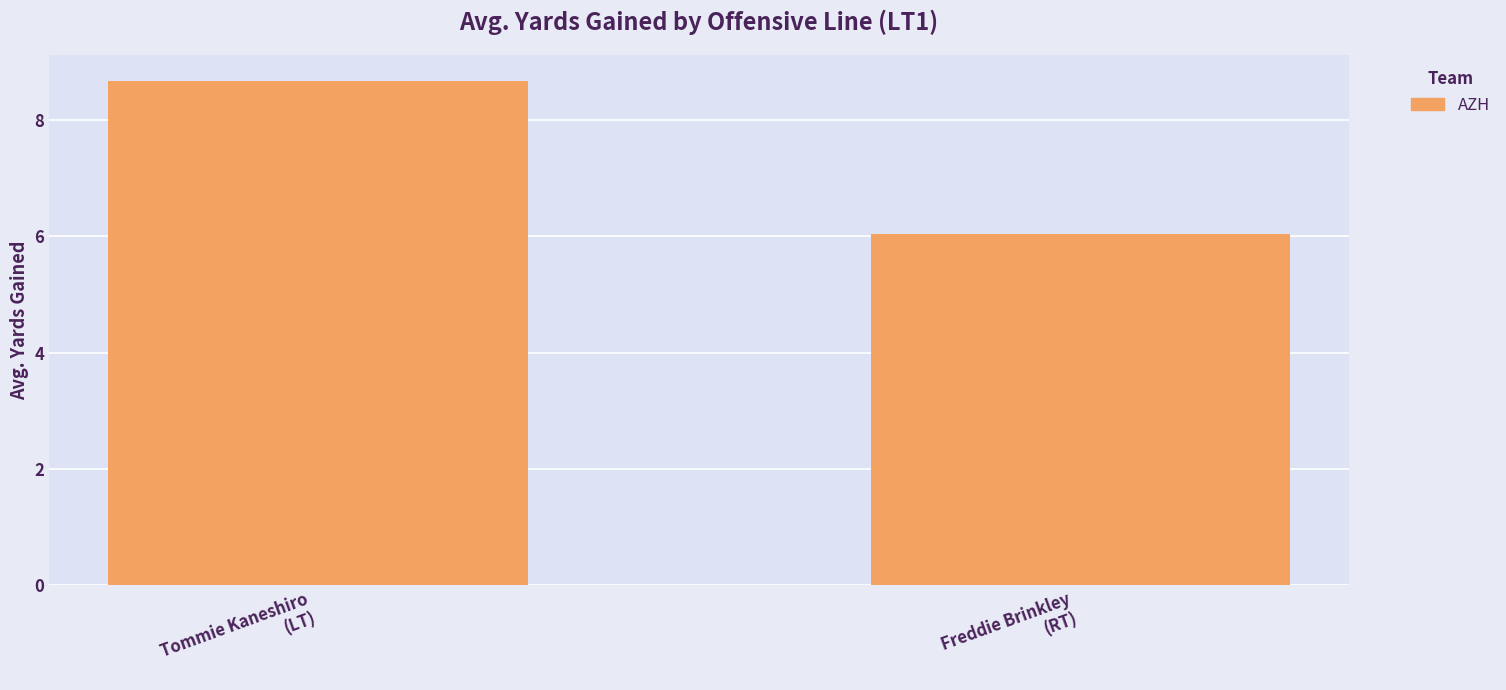

What is the label of the 1st bar from the left?

Tommie Kaneshiro
(LT)